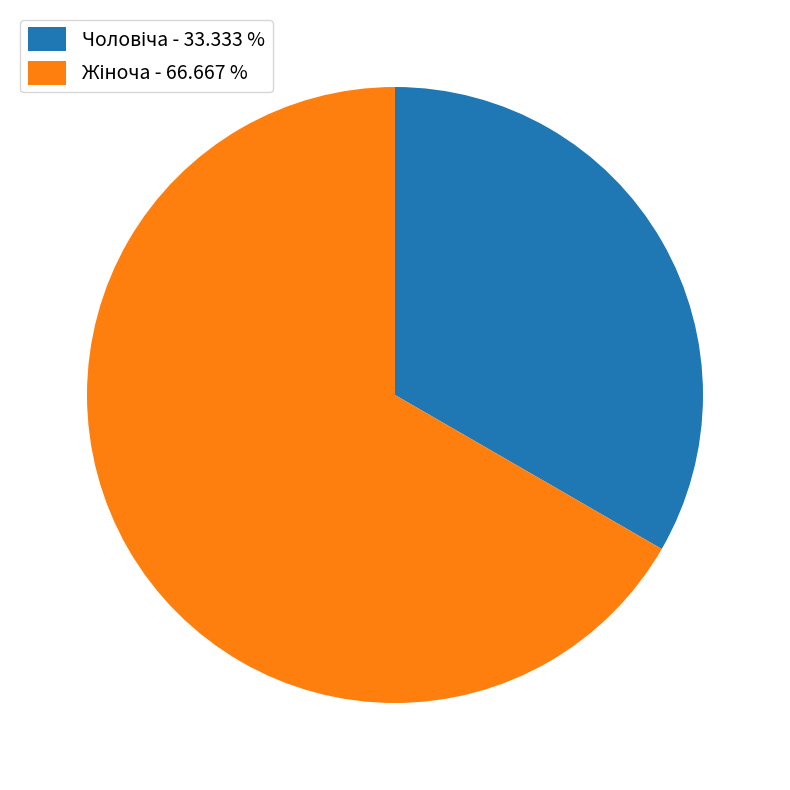

Is there any slice that represents more than half of the pie?

Yes